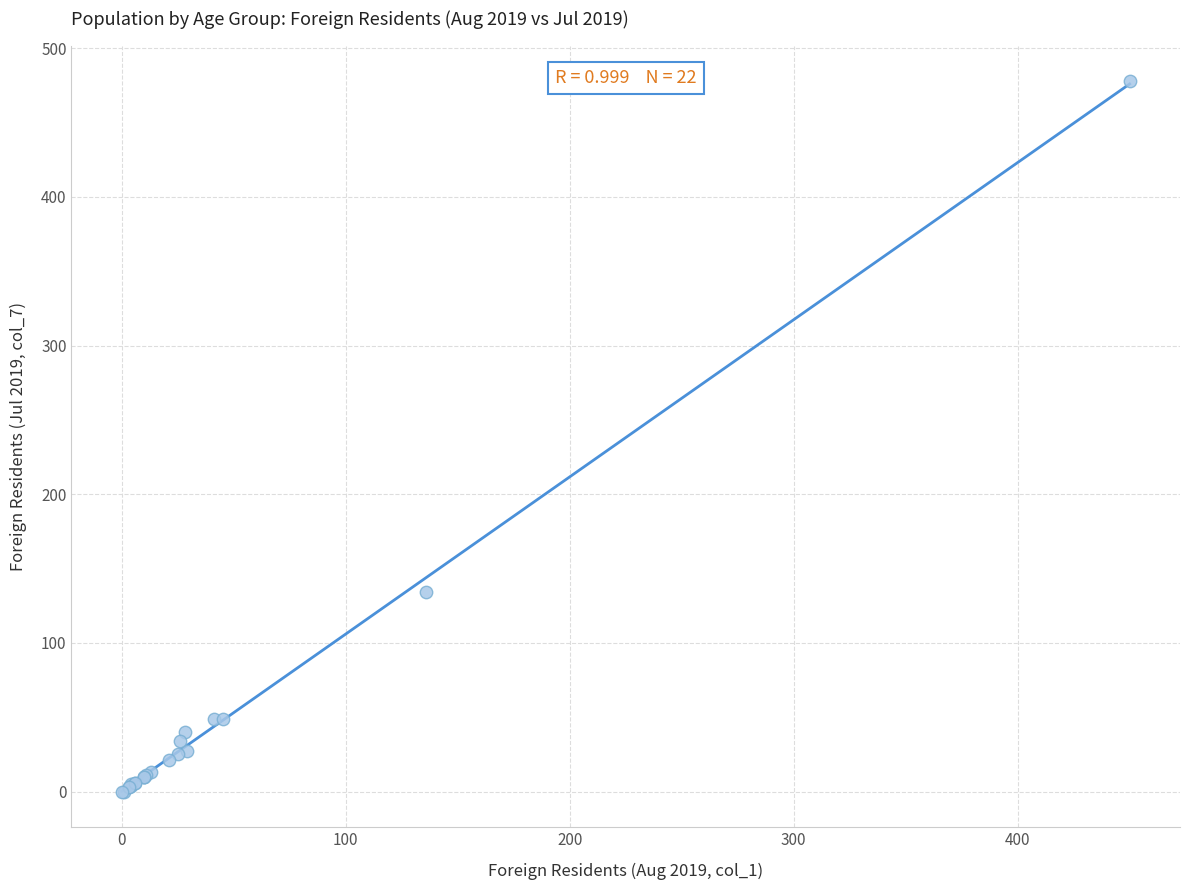

What Y value in the scatter plot is closest to 239?

134